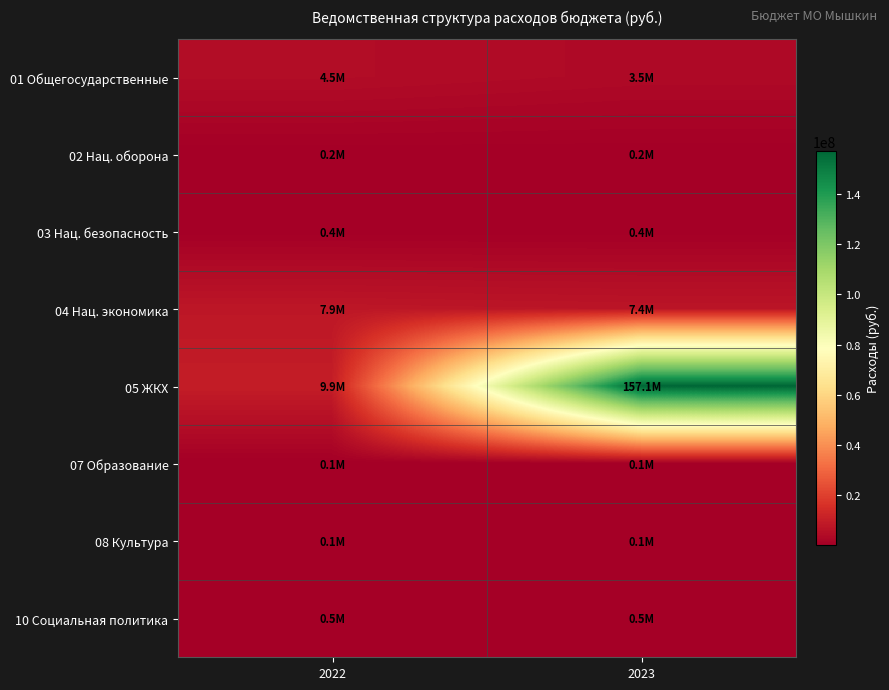

At which category is the sum across all series the highest?

2023